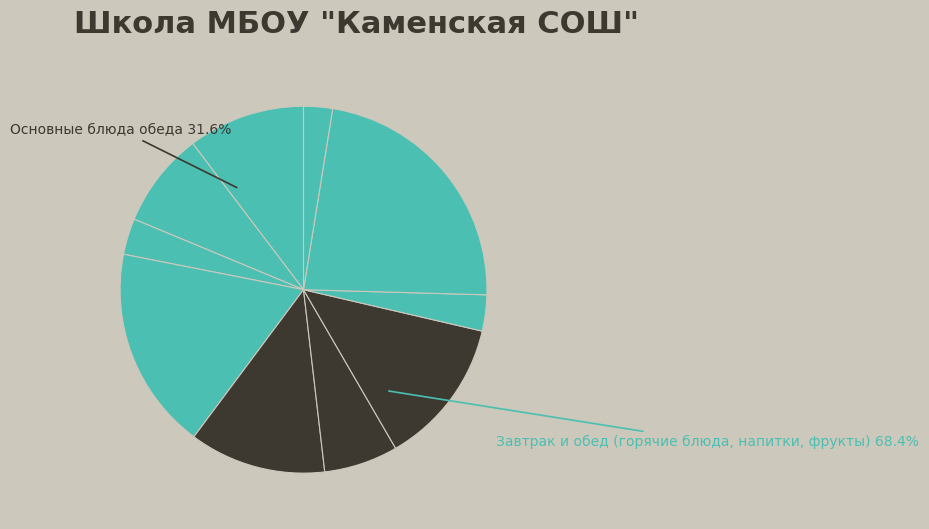

Is it true that Какао с сахаром is 1% of the pie?

False